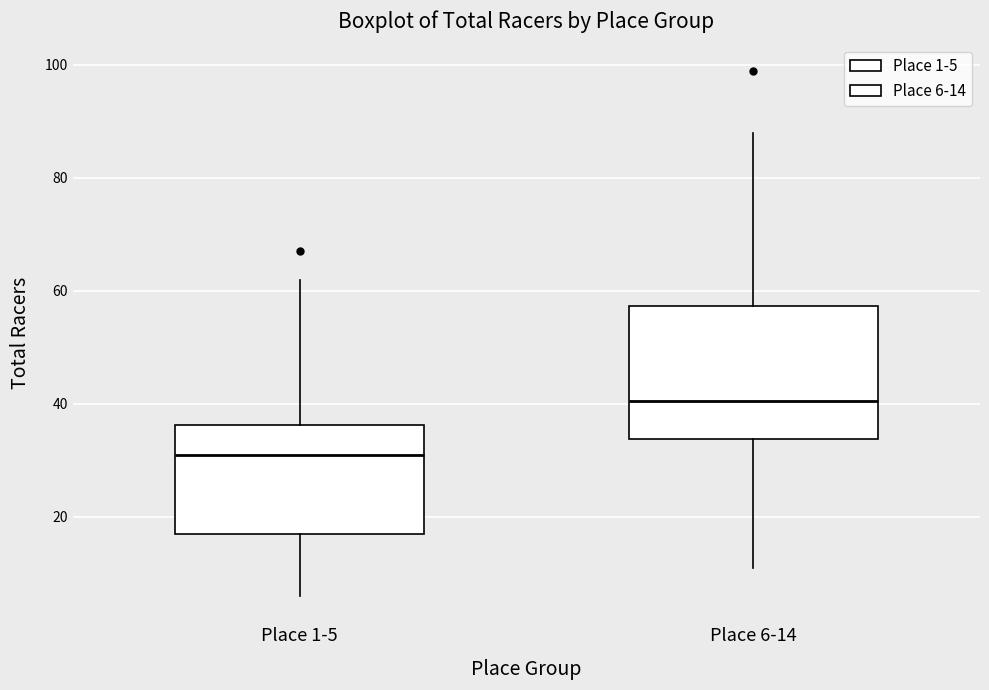

Comparing the boxes themselves (not the whiskers), which one is the tallest?

Place 6-14